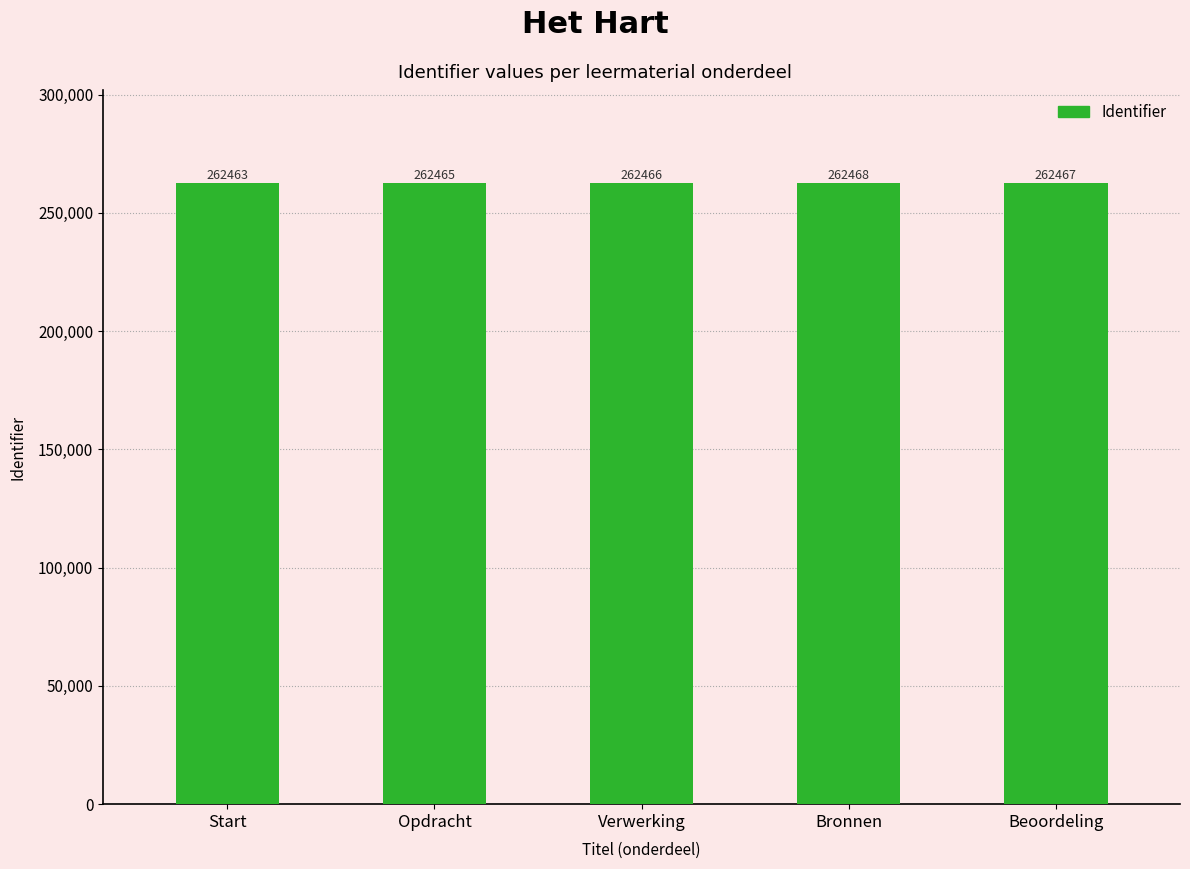

What is the value of the 5th bar from the left?

262467